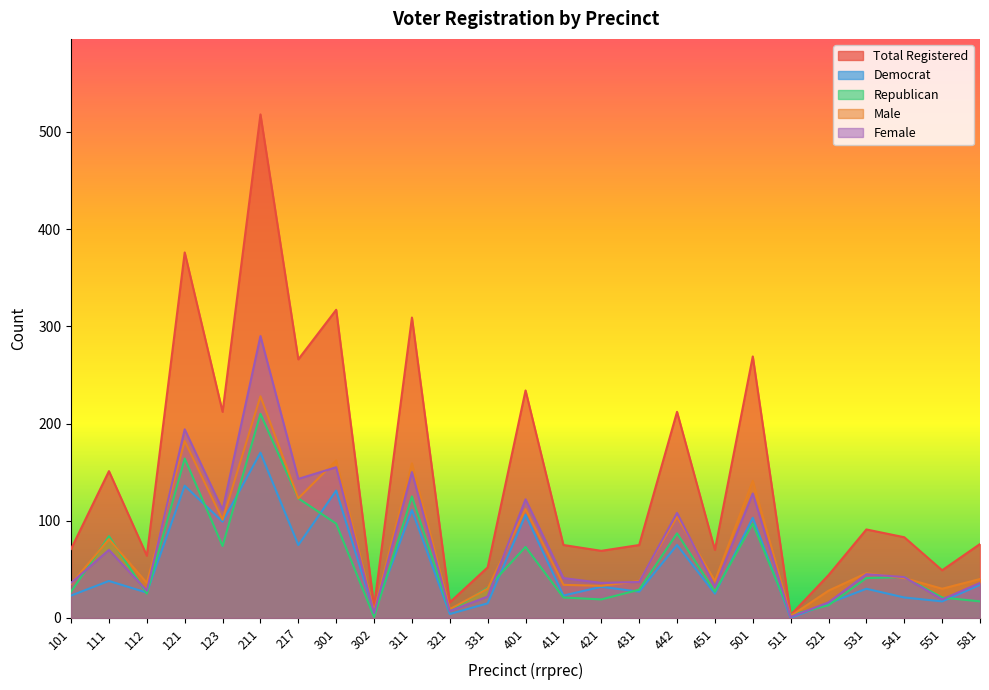

What is the value of the rep point at the 20th from the left?

3